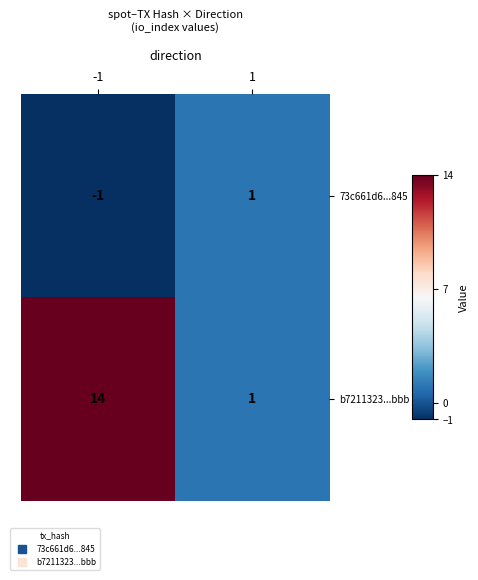

Is it true that b7211323...bbb equals 9 at -1?

False